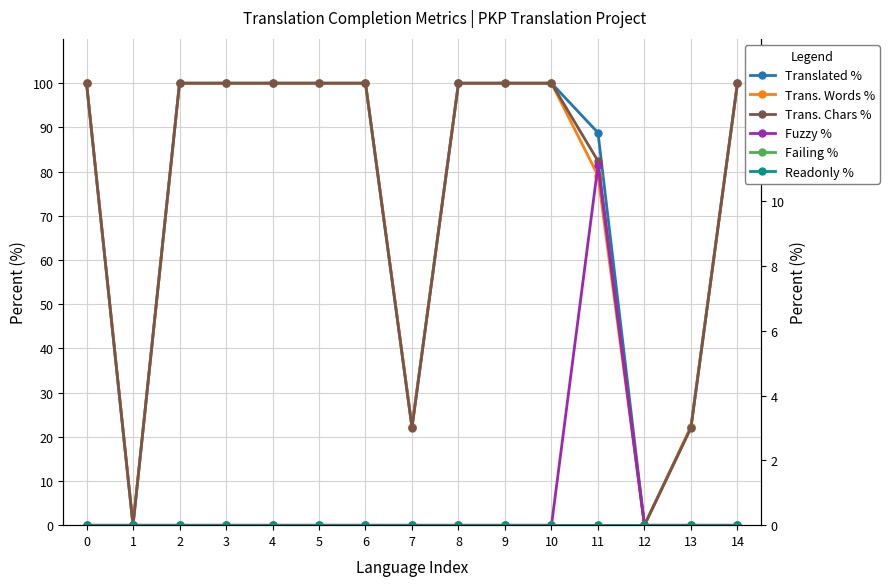

The value of Trans. Words % at 1 is 0.0. True or false?

True